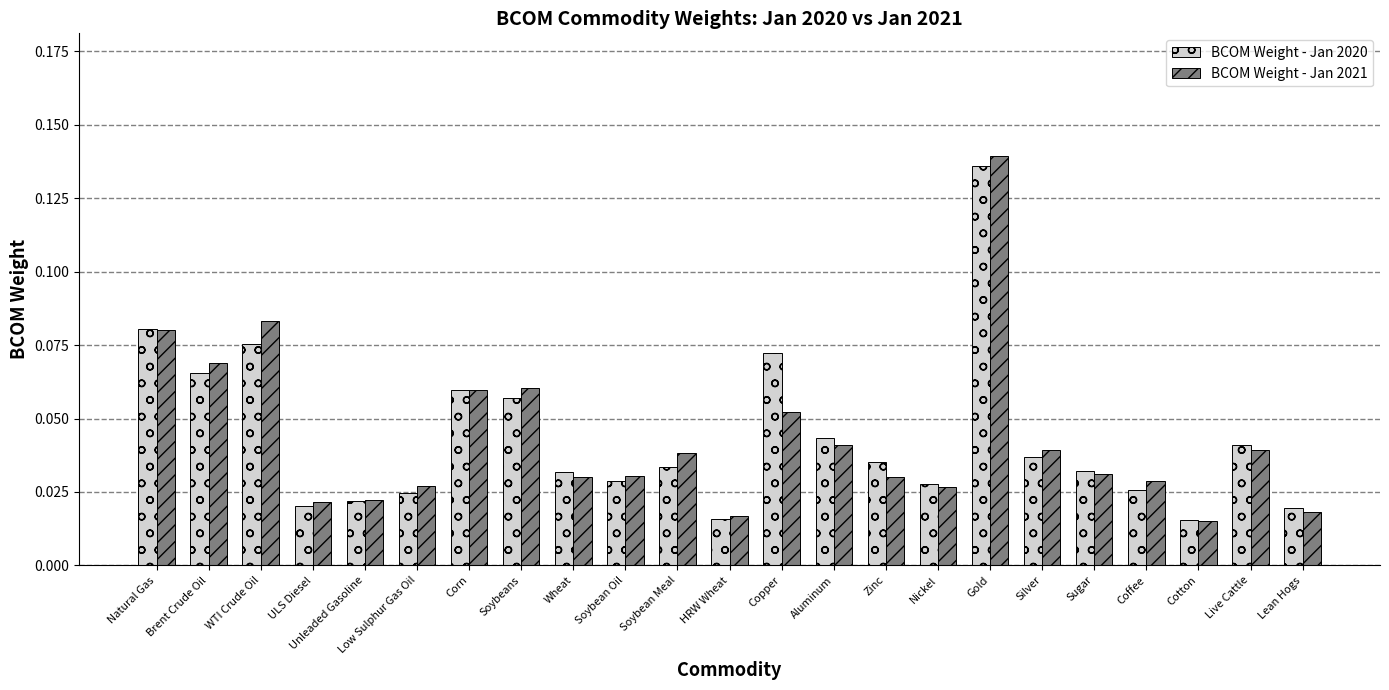

The BCOM Weight - Jan 2020 series shows 0.0 at Natural Gas. True or false?

False